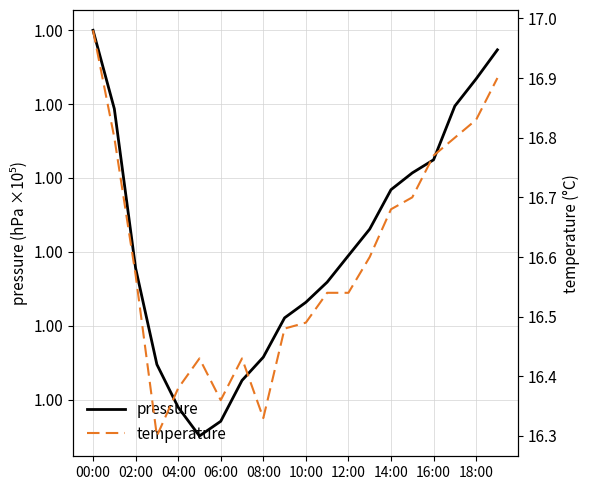

True or false: temperature has a value of 27.5 at 11.

False